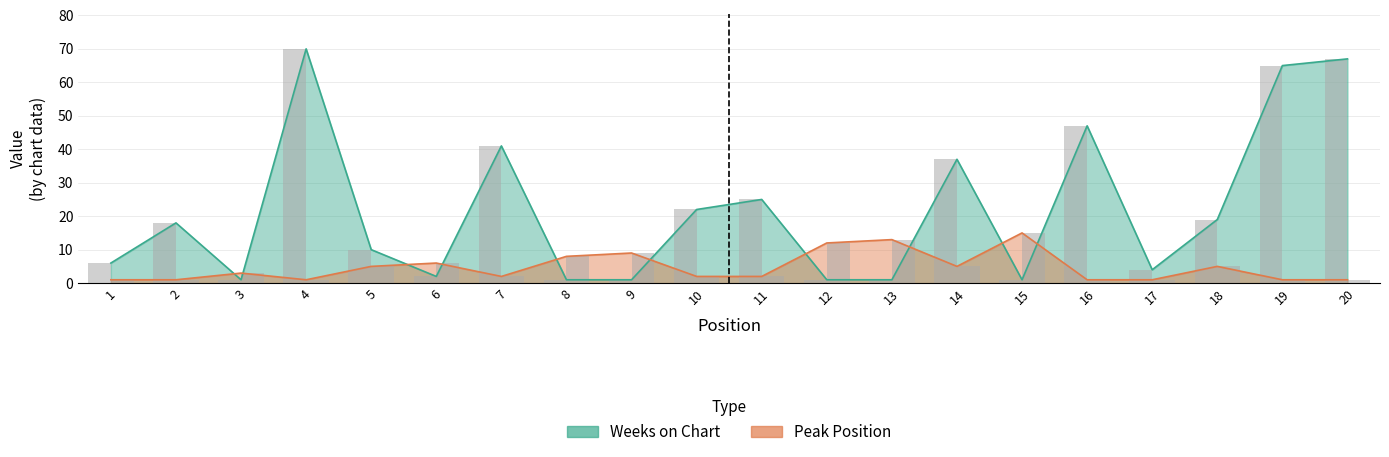

What is the highest value of the Peak Position series?

15